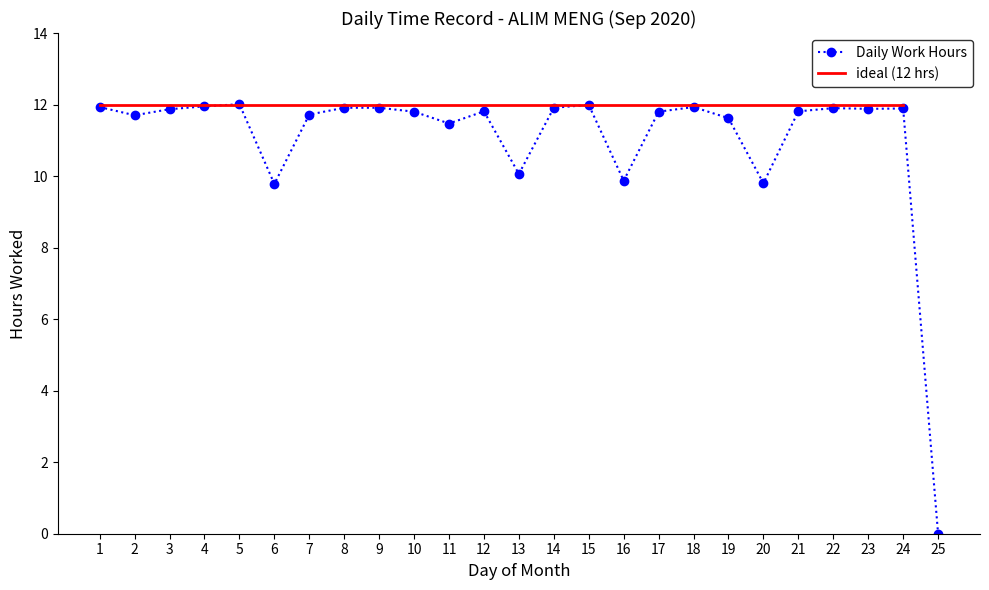

The value of Daily Work Hours at 2 is 11.7. True or false?

True